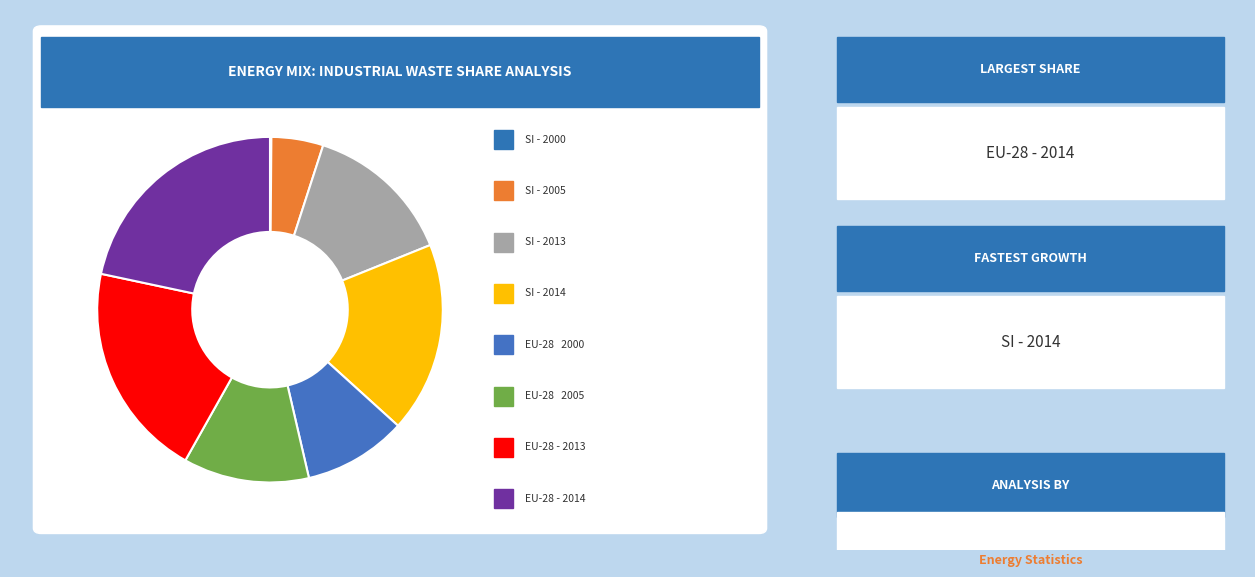

What is the total percentage of SI - 2005 and SI - 2013?

18.8%